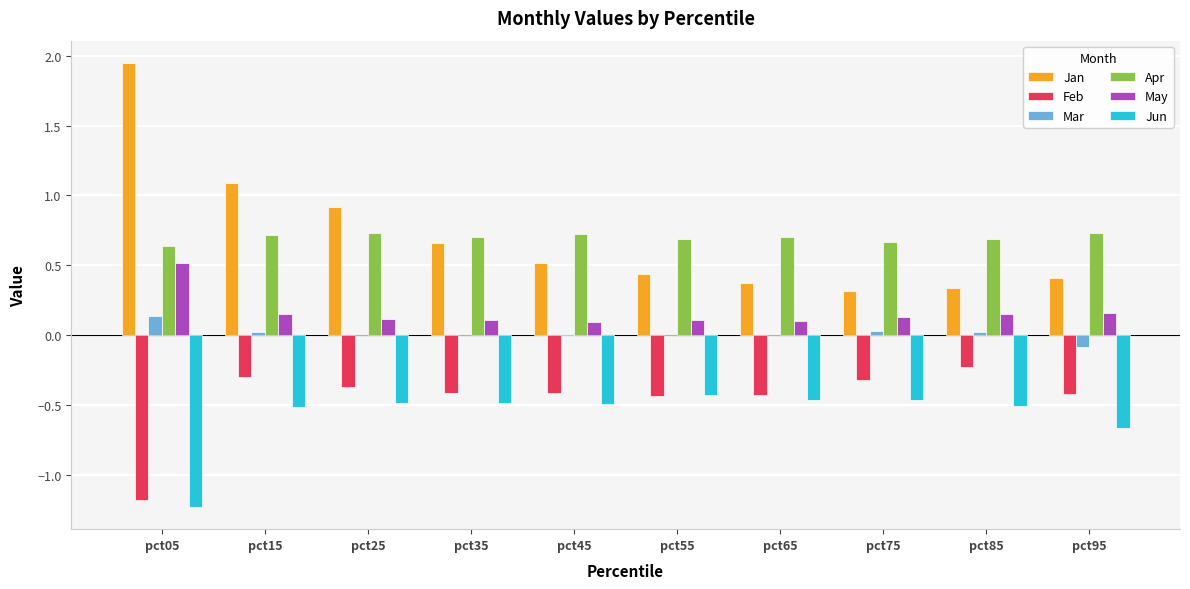

How many distinct data groups are displayed?

6